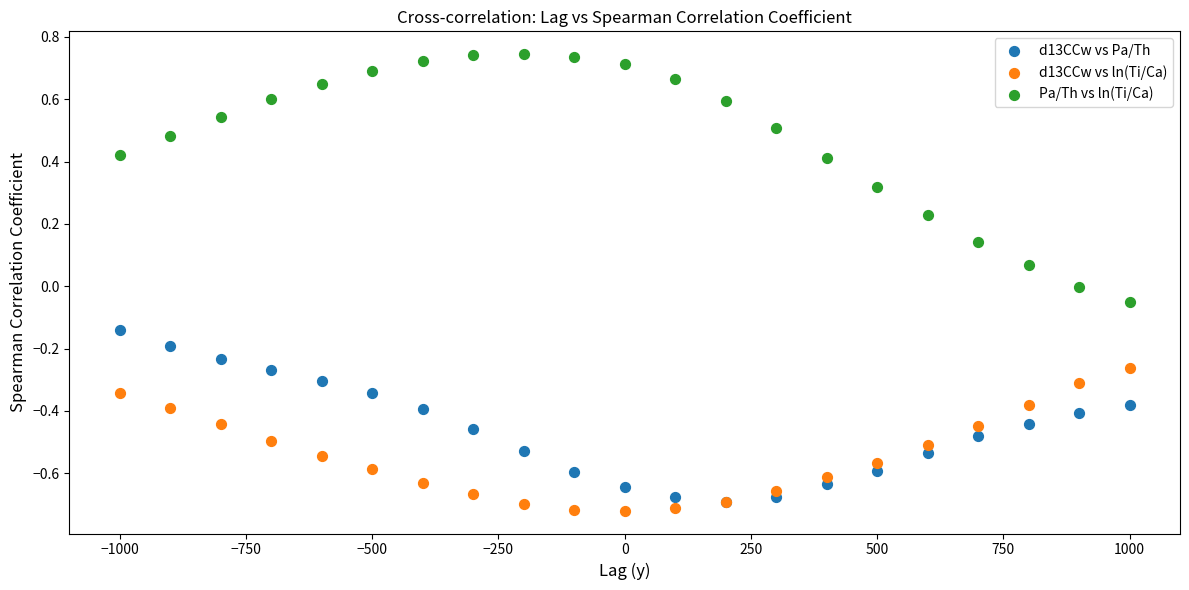

Which series contains the highest Y value?

Pa/Th vs ln(Ti/Ca)